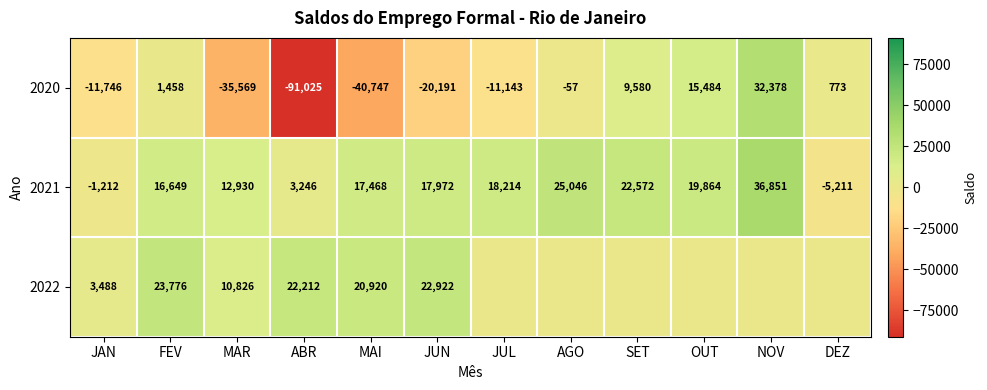

How many data points in 2020 are above -57?

5